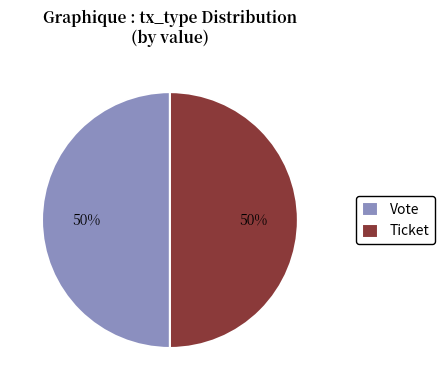

Is the sum of Ticket and Vote greater than half?

Yes